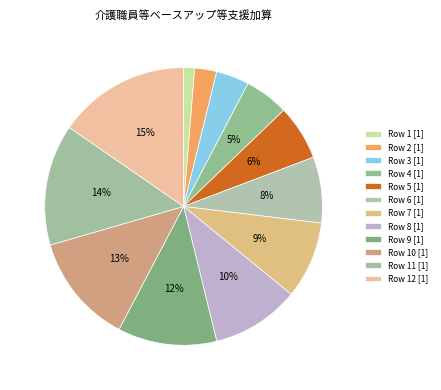

How many segments does this pie chart have?

12